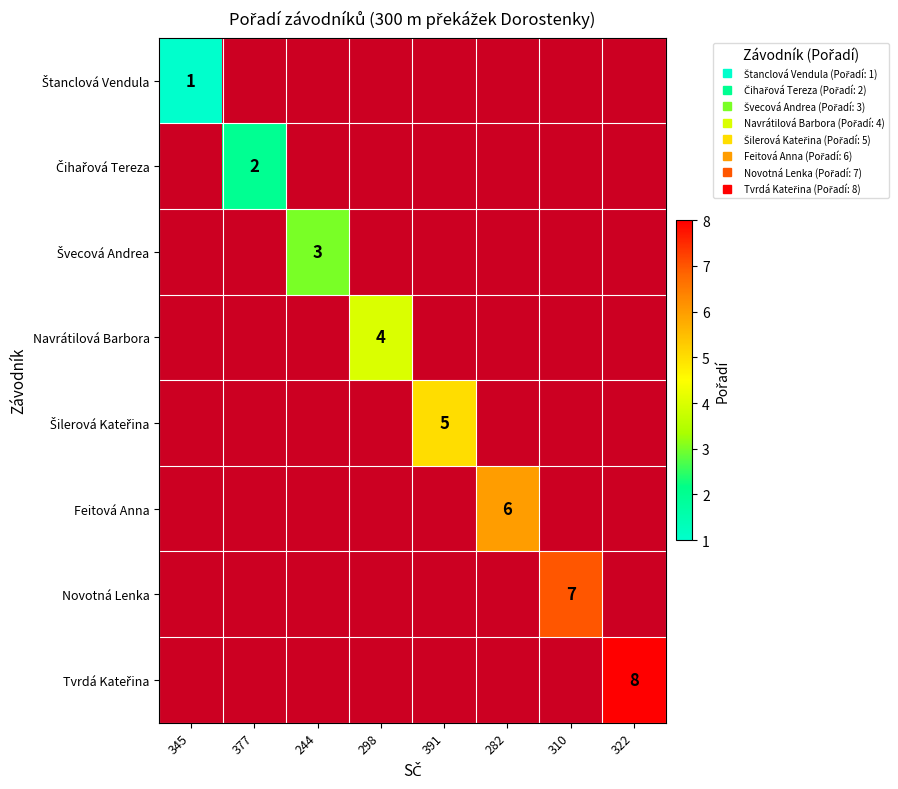

List the labels in order of Tvrdá Kateřina value, largest first.

345, 377, 244, 298, 391, 282, 310, 322